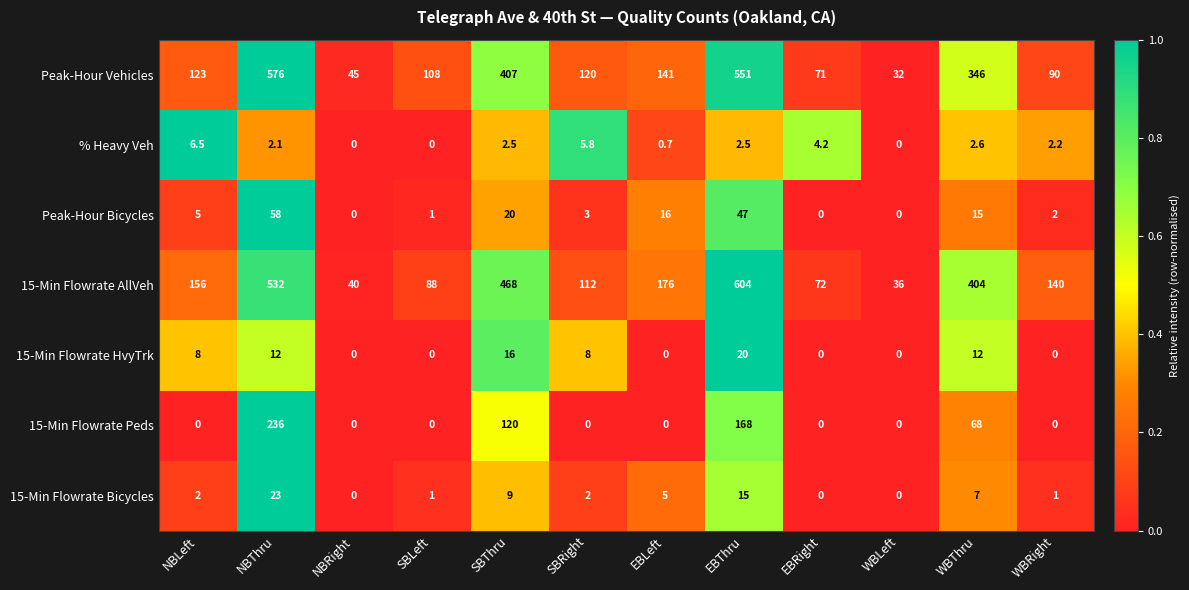

List the series in order of their peak value, highest first.

15-Min Flowrate AllVeh, Peak-Hour Vehicles, 15-Min Flowrate Peds, Peak-Hour Bicycles, 15-Min Flowrate Bicycles, 15-Min Flowrate HvyTrk, % Heavy Veh